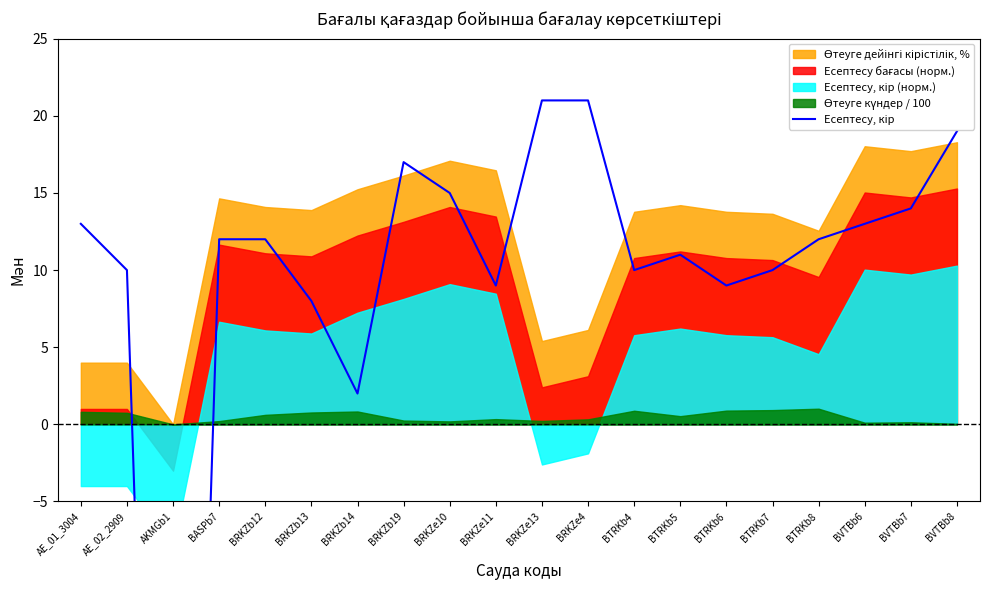

What is the difference between the maximum and second lowest values?

19